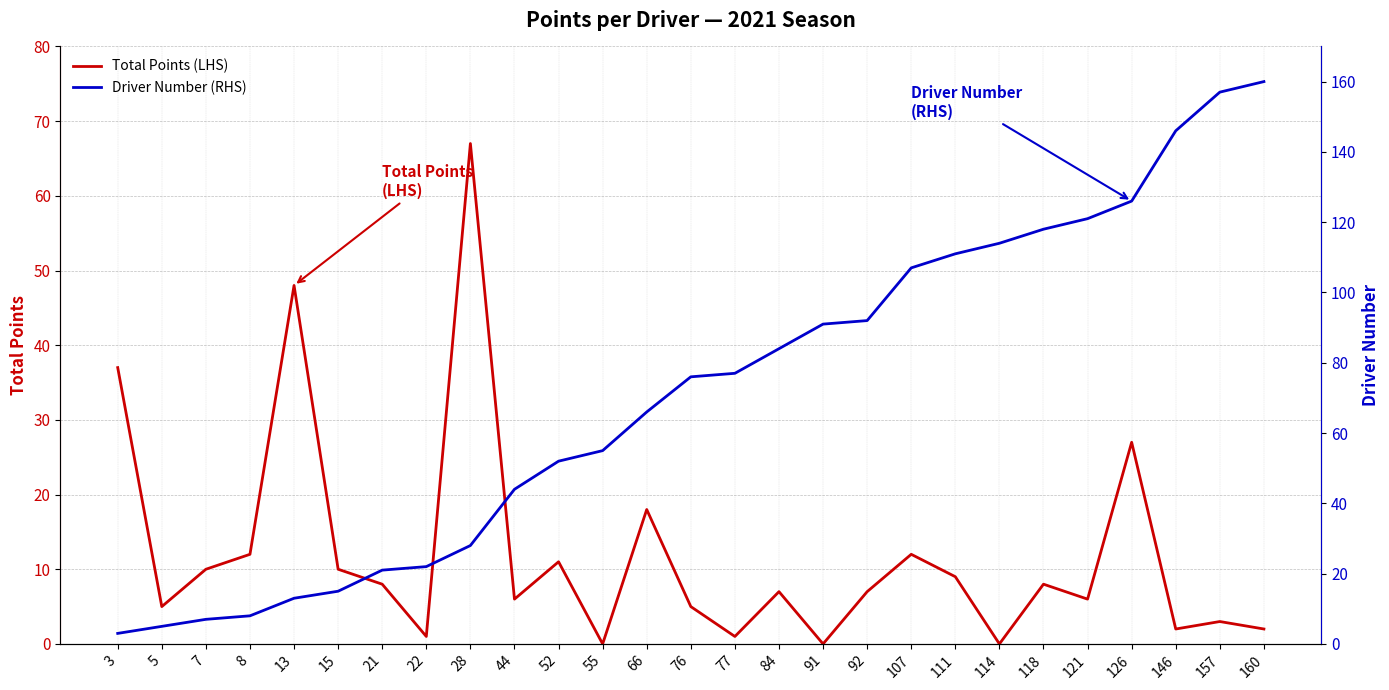

At which label does Total Points (LHS) first exceed 7?

3